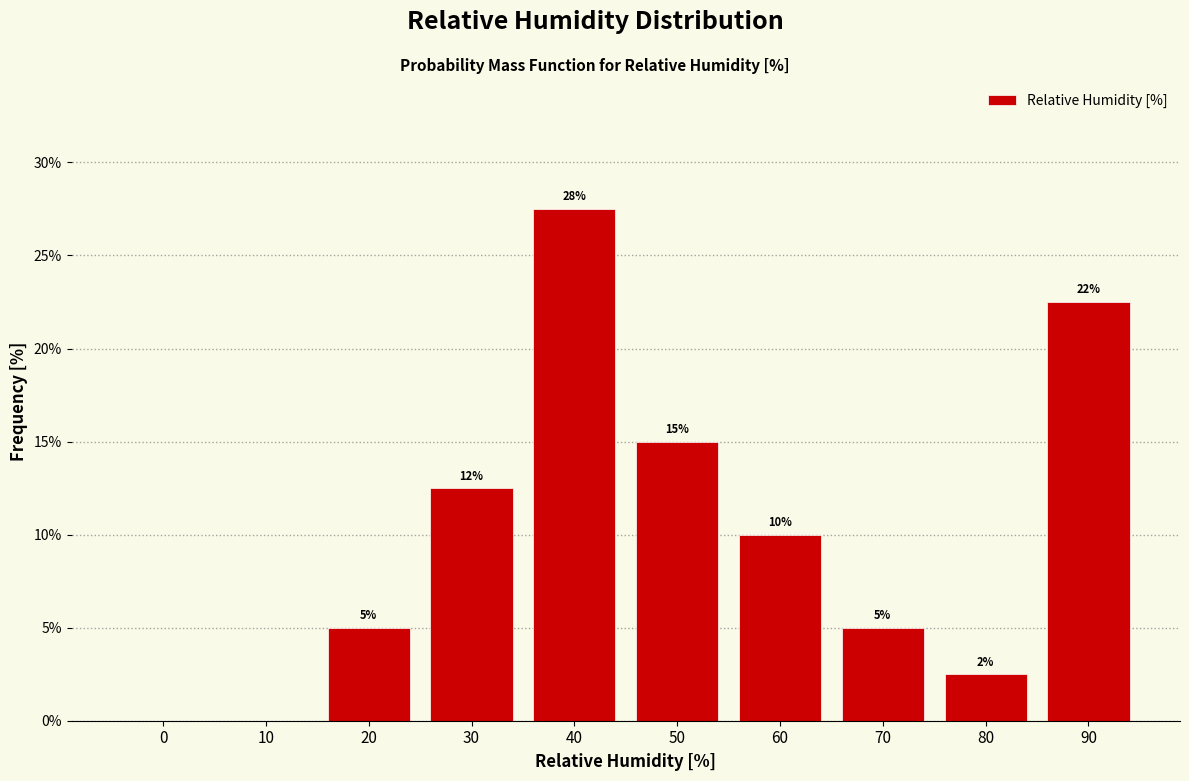

What is the change in value from 10 to 60?

+10.0